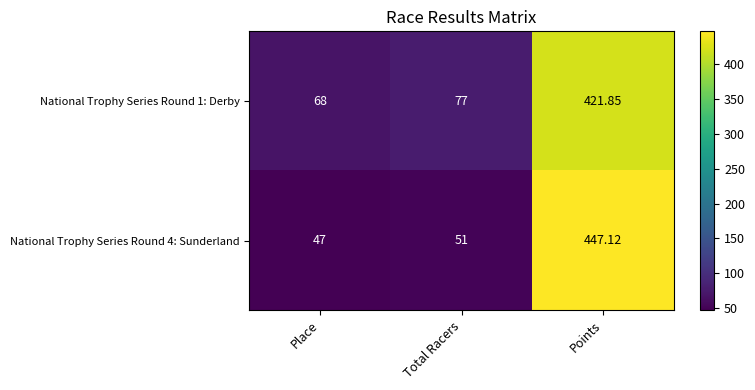

Which series changed the most between Place and Total Racers?

National Trophy Series Round 1: Derby